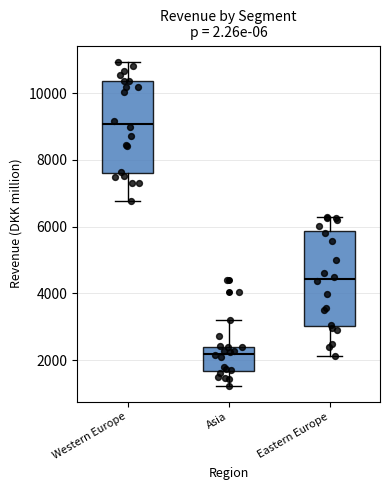

Which box's median line is the highest?

Western Europe